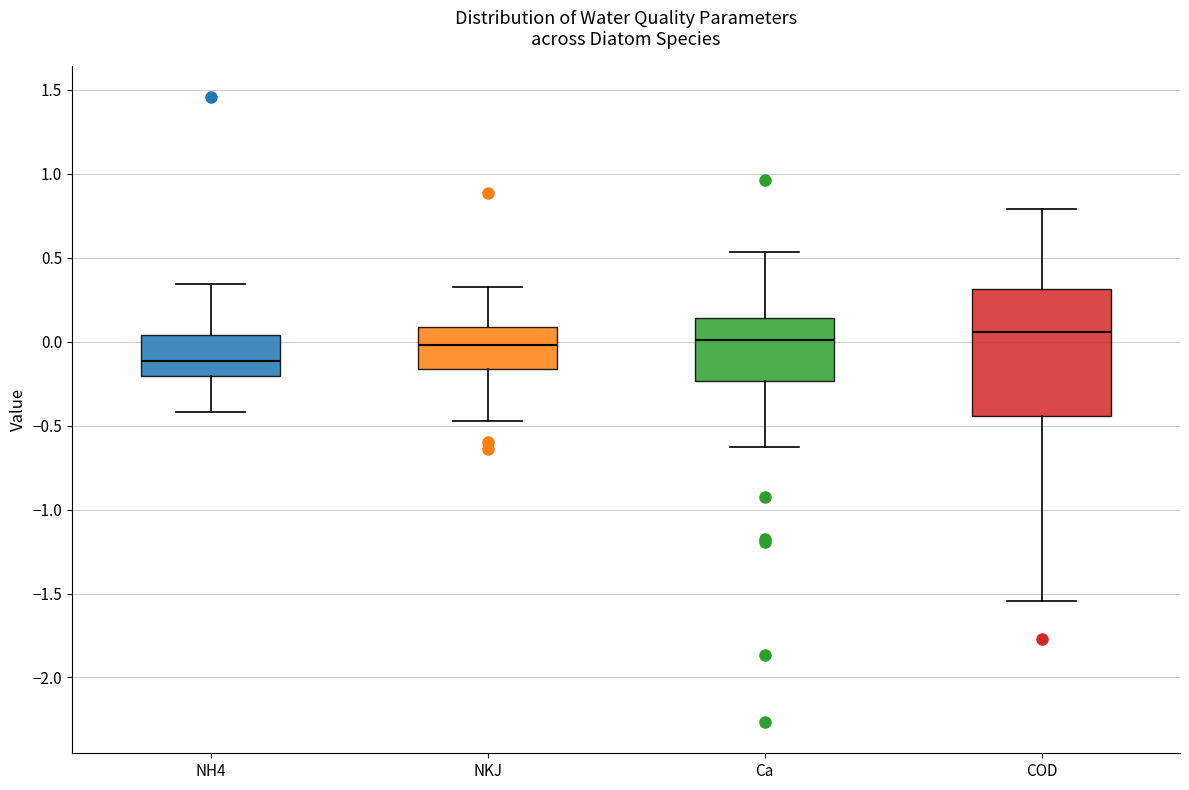

Reading left to right, read every box against the y-axis: the position of its median line, the range the box covers, and the ends of its whiskers. The values are not printed on the chart, so give them approximately, as read against the axis.

NH4: median -0.10, box -0.20 to 0.05, whiskers -0.40 to 0.35
NKJ: median 0.00, box -0.15 to 0.10, whiskers -0.45 to 0.35
Ca: median 0.00, box -0.25 to 0.15, whiskers -0.65 to 0.55
COD: median 0.05, box -0.45 to 0.30, whiskers -1.55 to 0.80